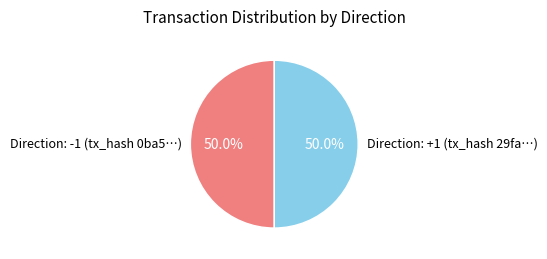

What is the ratio of the value at Direction: +1 (tx_hash 29fa…) to the value at Direction: -1 (tx_hash 0ba5…)?

1.0